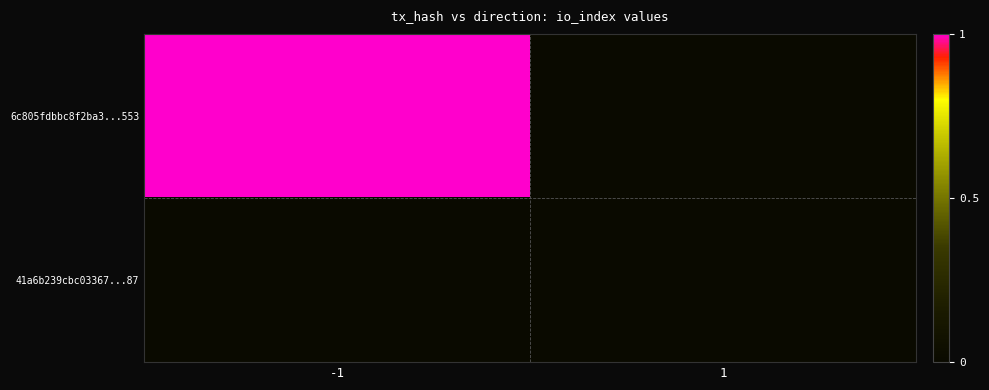

Which series has the widest spread of values?

6c805fdbbc8f2ba3...553